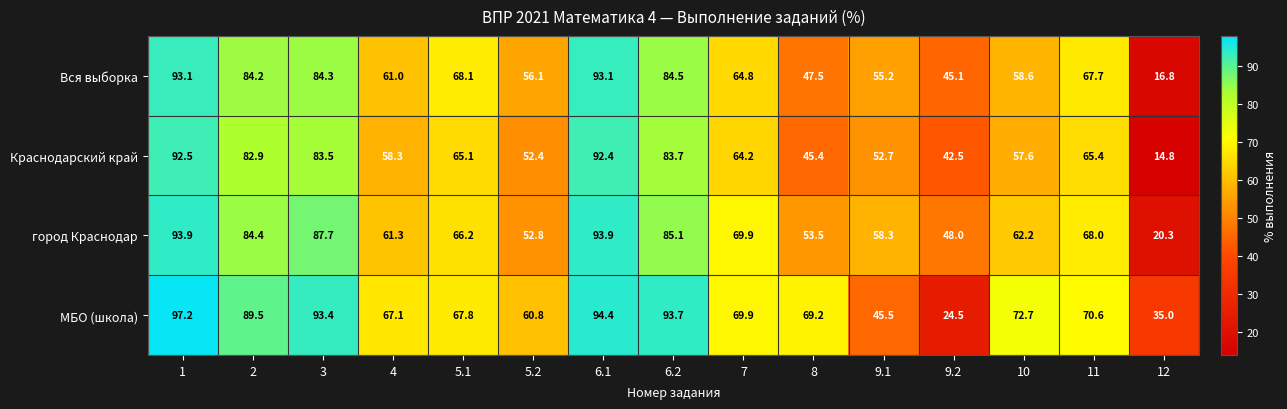

How many data points in Вся выборка are less than 64?

7